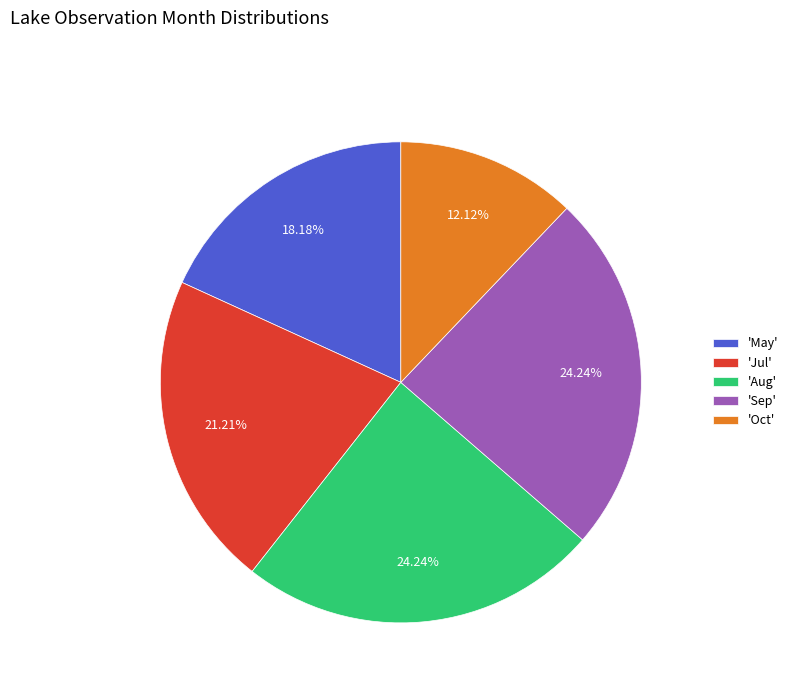

What is the smallest slice in the pie chart?

'Oct'